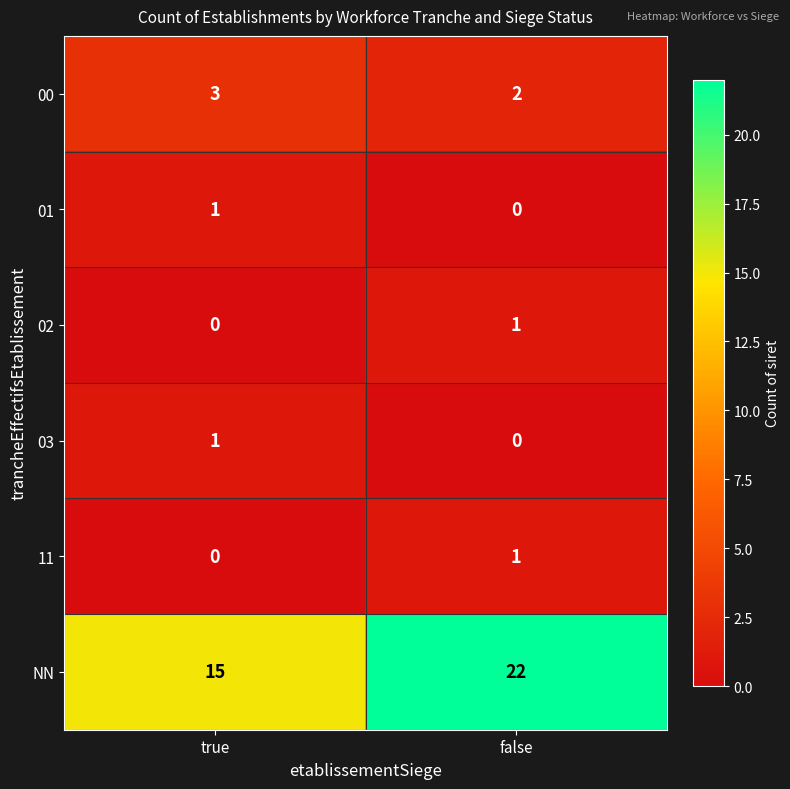

What is the sum of the 00 values at false and true?

5